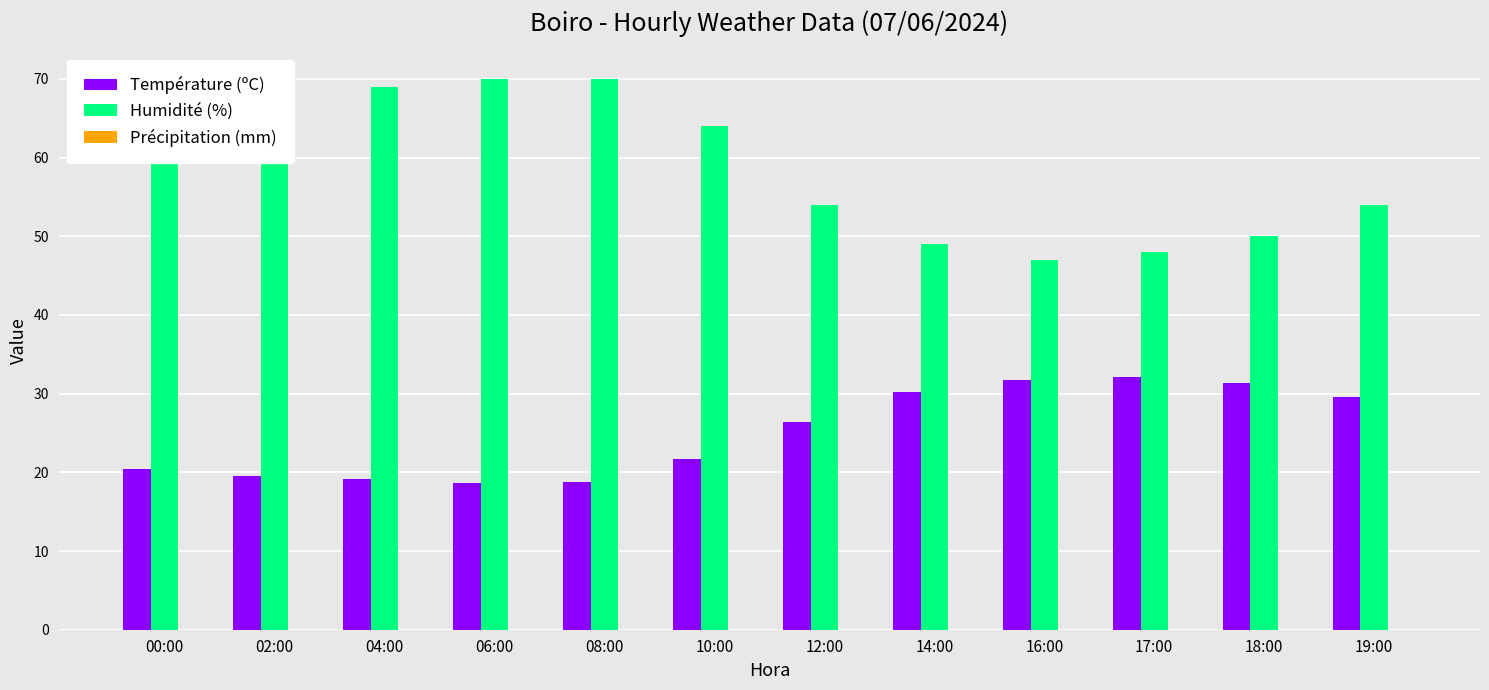

Which series has the widest spread of values?

Humidité (%)